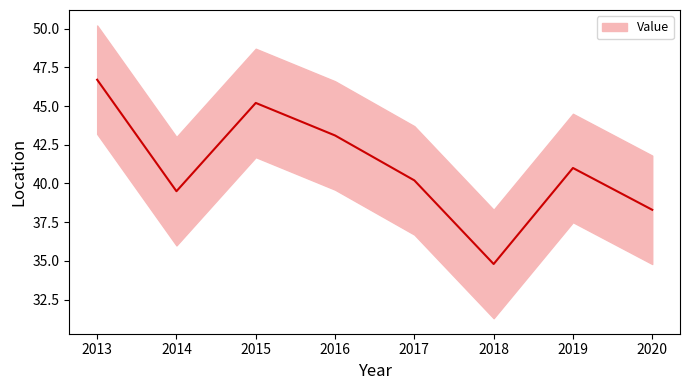

List the labels in order of value, largest first.

2013, 2015, 2016, 2019, 2017, 2014, 2020, 2018